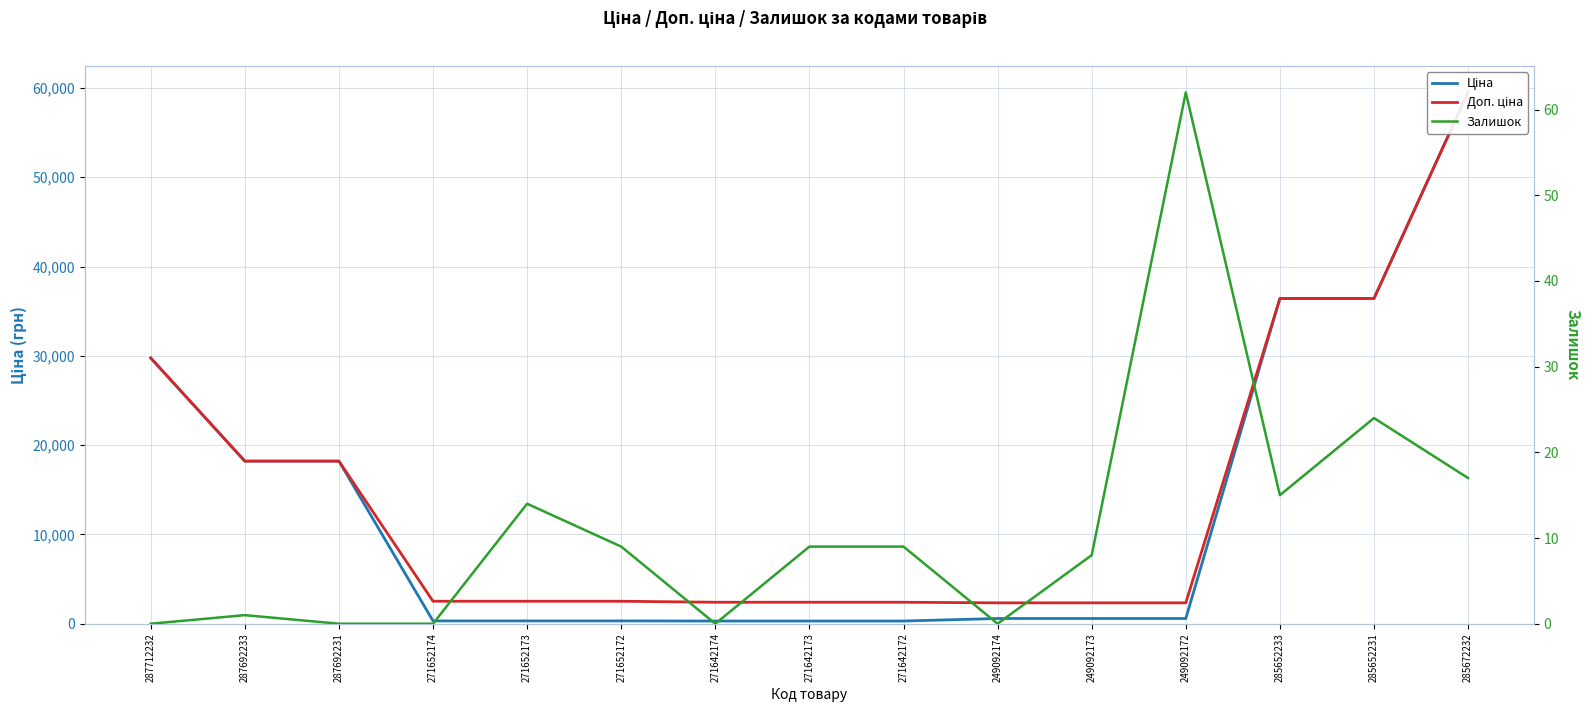

How many lines are shown in the chart?

3